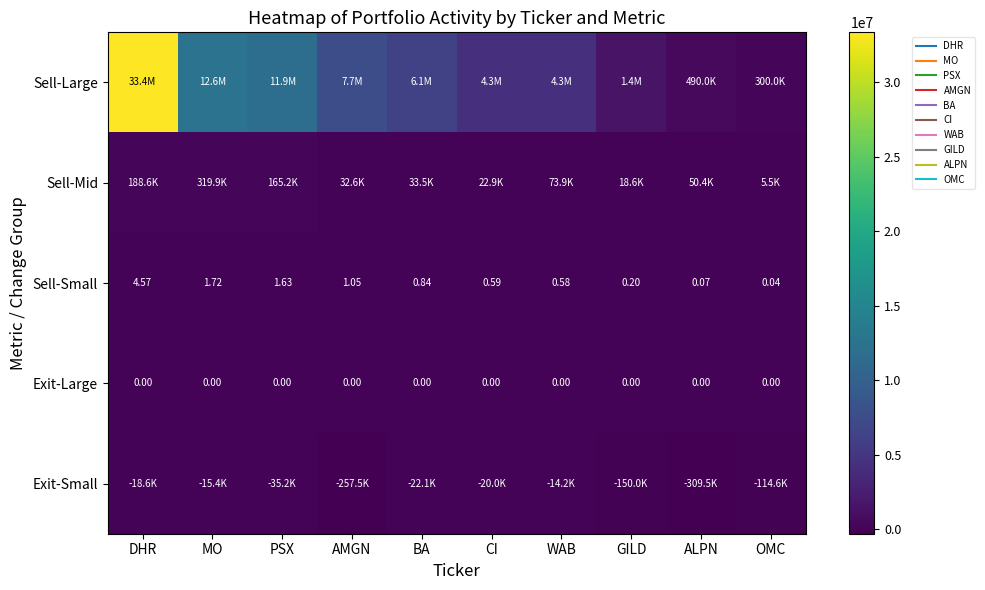

At which category is the sum across all series the highest?

DHR